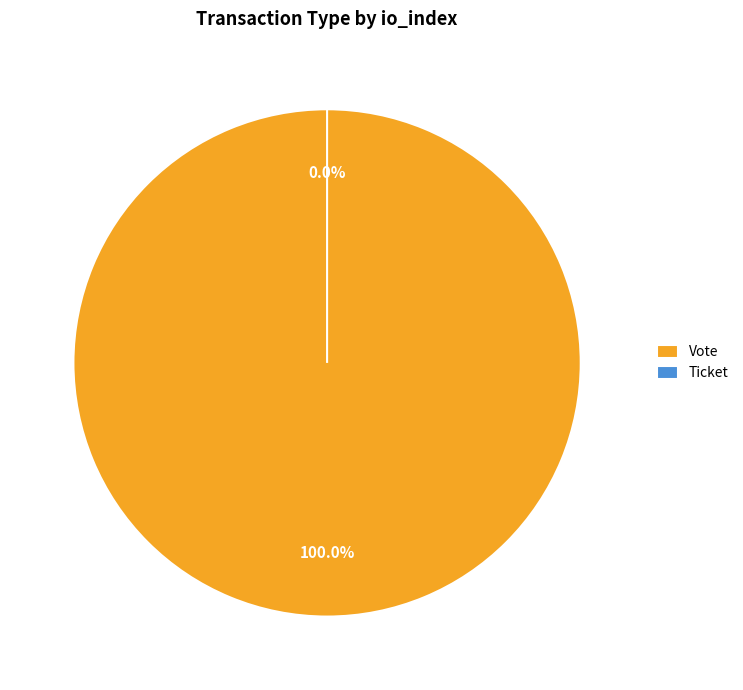

Combined, what portion of the pie is Ticket and Vote?

100.0%